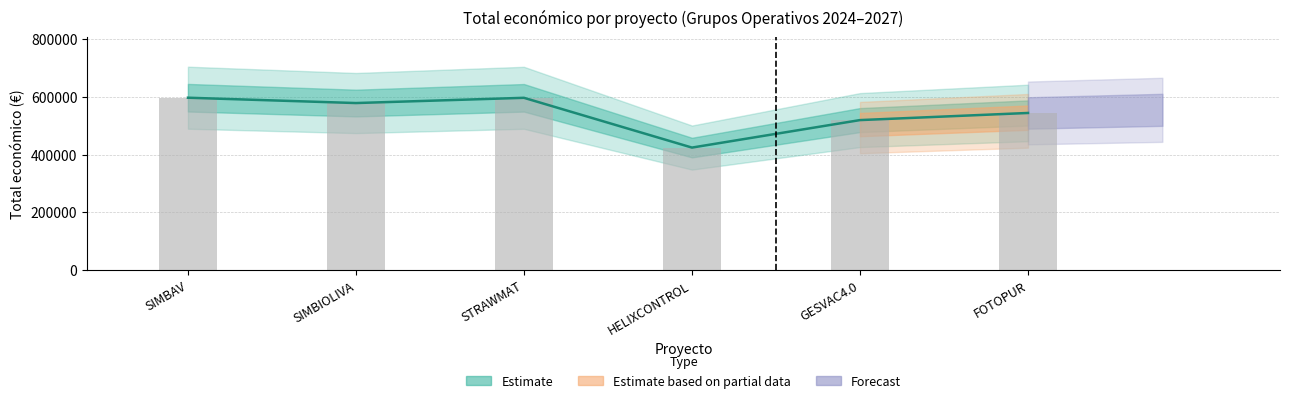

What is the approximate value at HELIXCONTROL?

424720